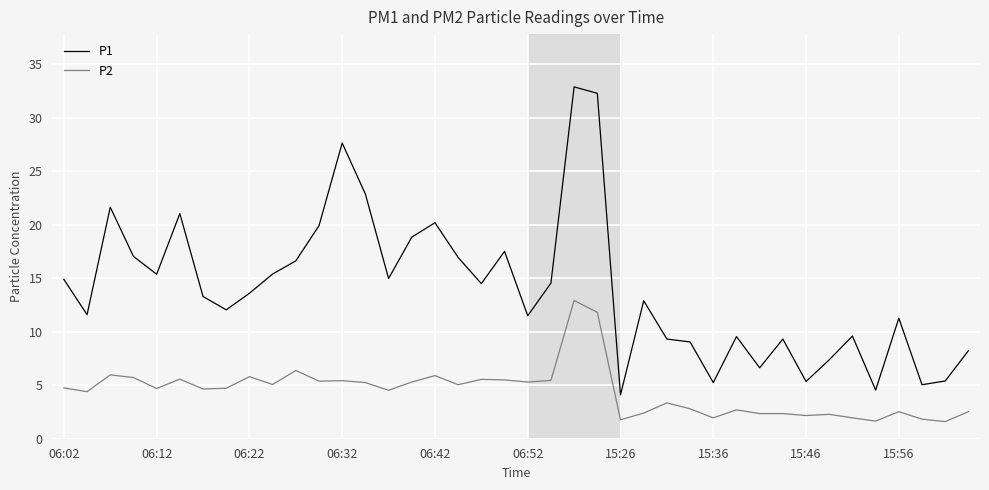

What is the highest value of the P2 series?

12.9